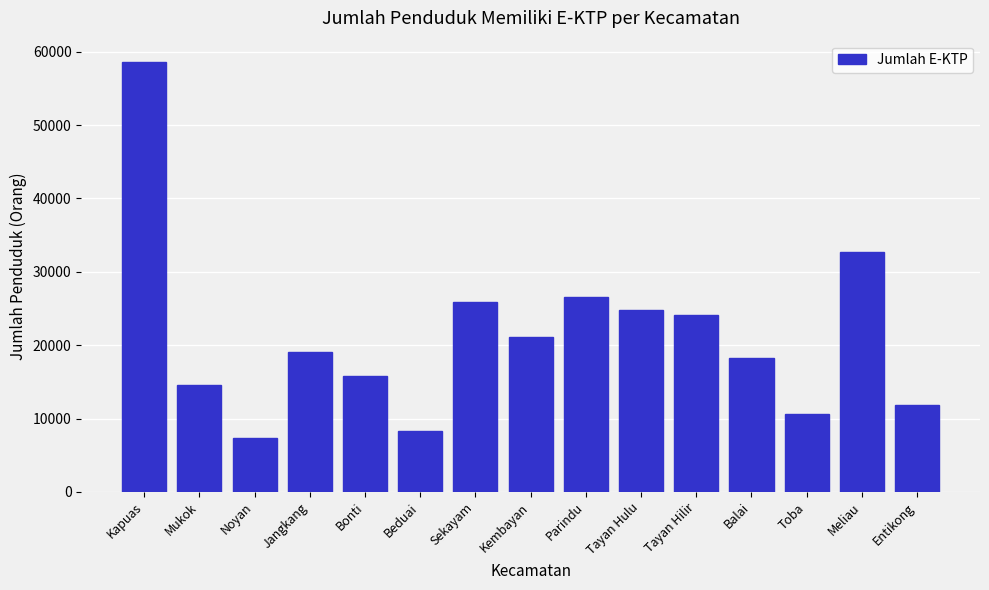

Reading left to right, list all the values displayed in this chart.

Kapuas=58590	Mukok=14566	Noyan=7296	Jangkang=19079	Bonti=15769	Beduai=8338	Sekayam=25945	Kembayan=21183	Parindu=26538	Tayan Hulu=24782	Tayan Hilir=24147	Balai=18257	Toba=10598	Meliau=32702	Entikong=11815